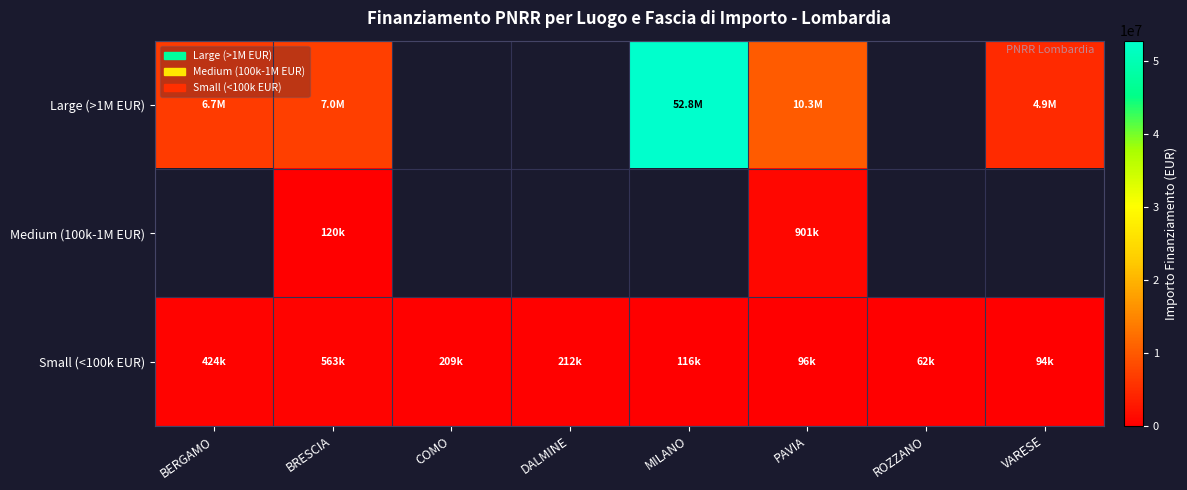

Which category has the highest value in the Small (<100k EUR) series?

BRESCIA